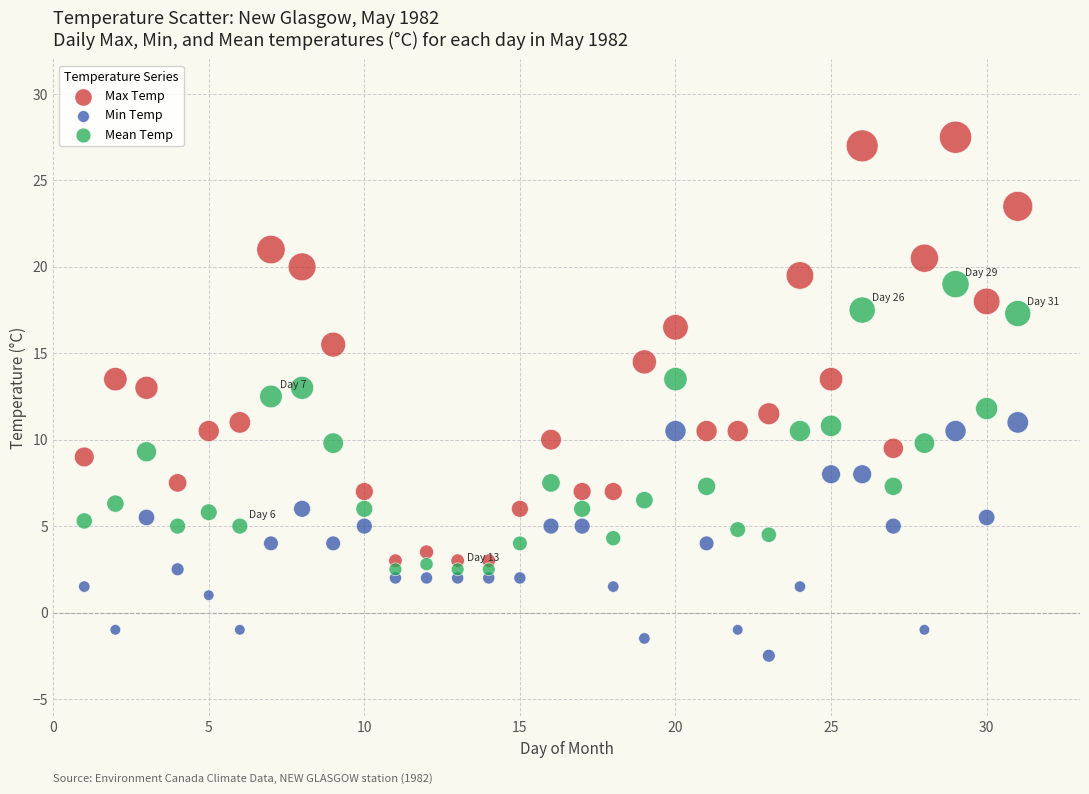

What are all the series names shown in the legend?

Max Temp, Min Temp, Mean Temp